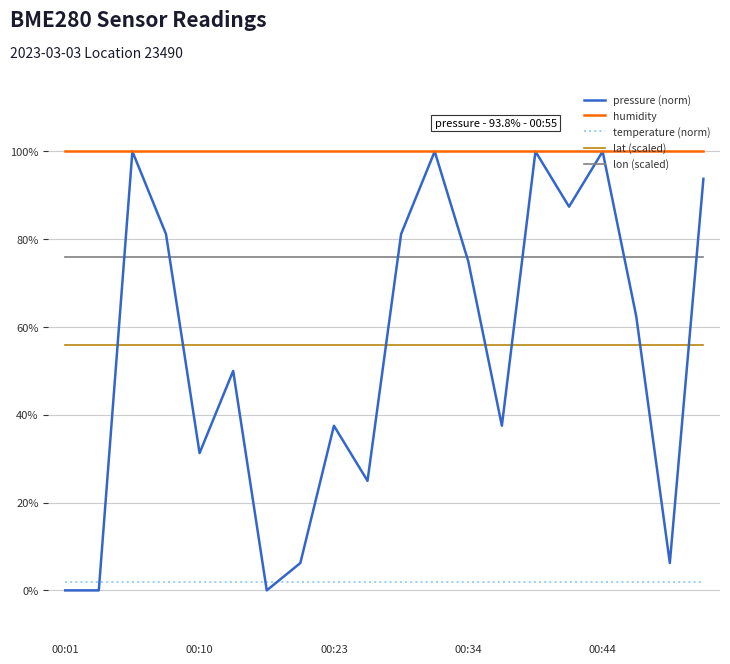

True or false: lon (scaled) and humidity cross at least once.

False